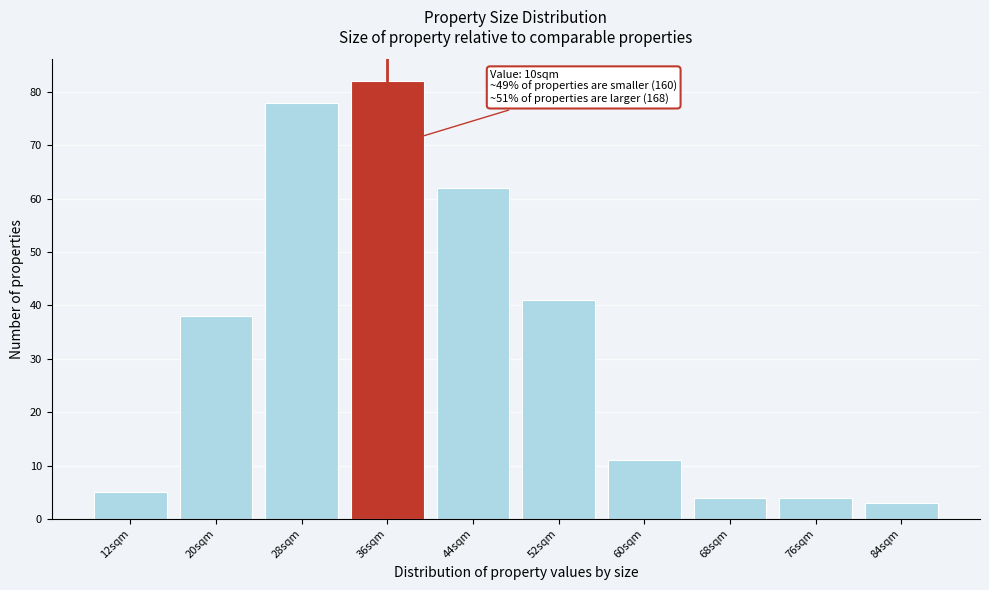

Reading right to left, extract all data points from this chart.

84sqm=3	76sqm=4	68sqm=4	60sqm=11	52sqm=41	44sqm=62	36sqm=82	28sqm=78	20sqm=38	12sqm=5